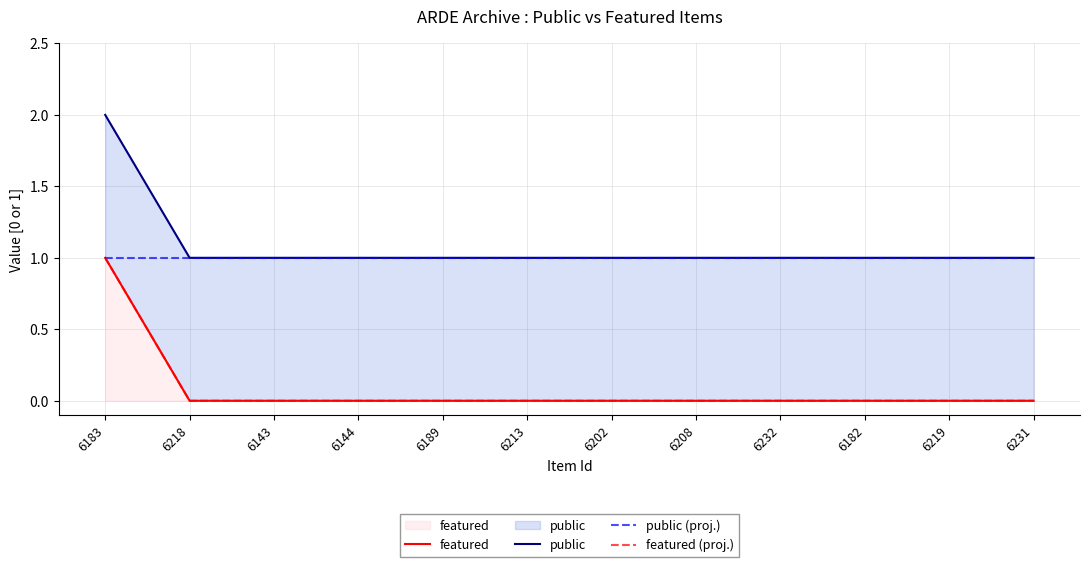

Which label corresponds to the smallest value in the chart?

6218